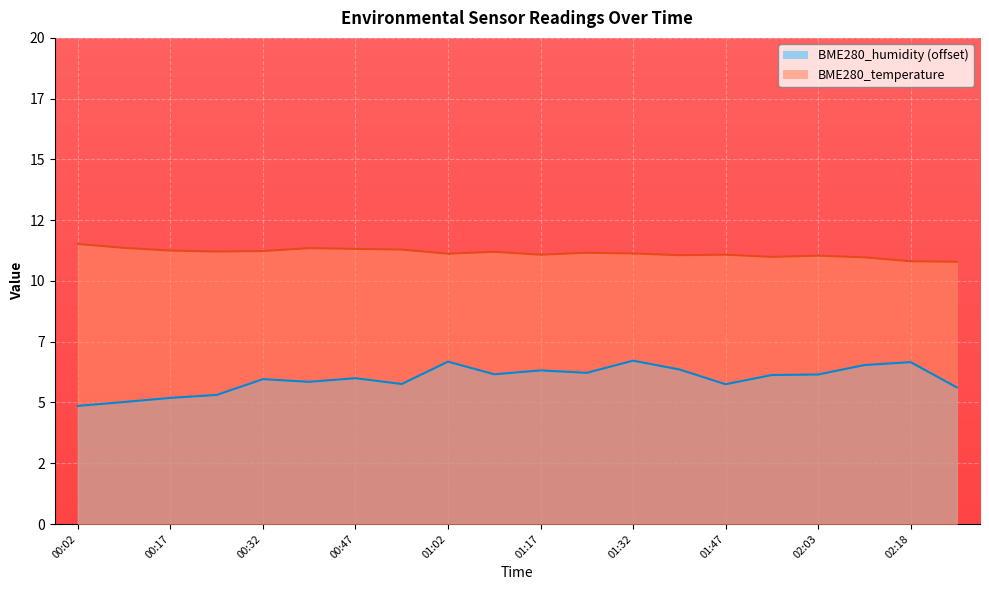

True or false: BME280_humidity and BME280_temperature cross at least once.

False